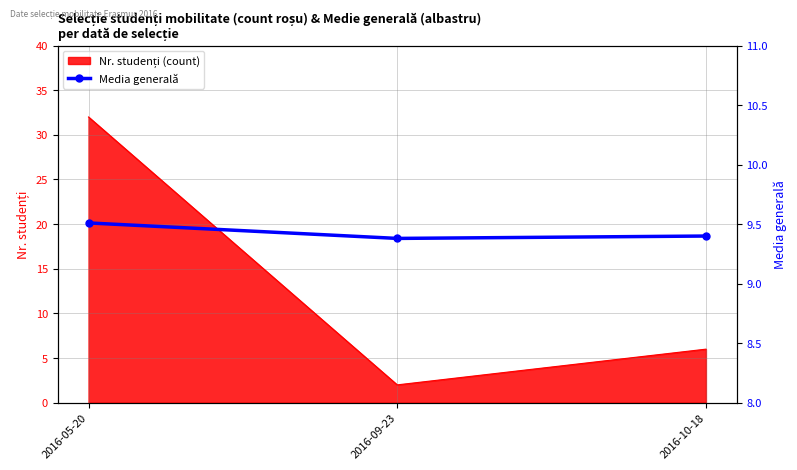

List the labels in order of value, smallest first.

2016-09-23, 2016-10-18, 2016-05-20